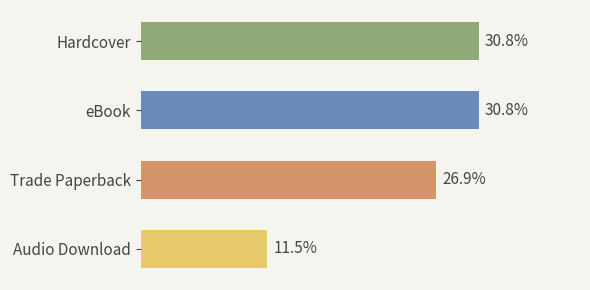

Does the chart contain any negative values?

No